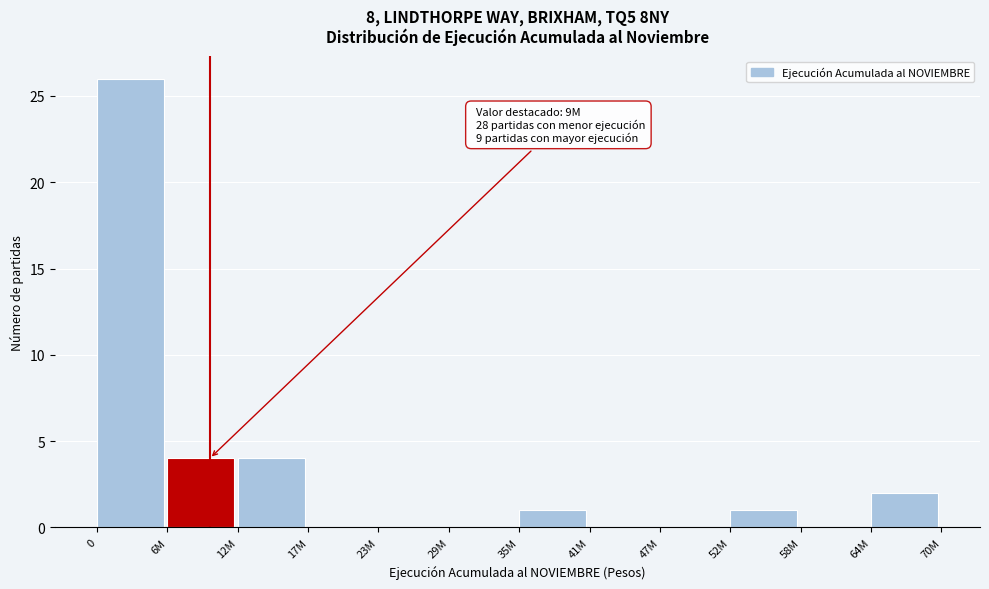

Reading left to right, extract all data points from this chart.

0=26	6M=4	12M=4	17M=0	23M=0	29M=0	35M=1	41M=0	47M=0	52M=1	58M=0	64M=2